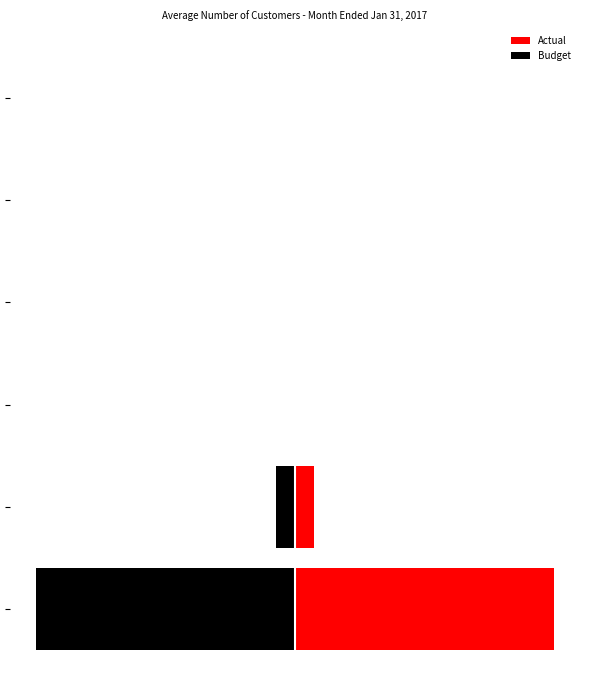

What is the difference between the maximum and minimum values in the Budget series?

99.7